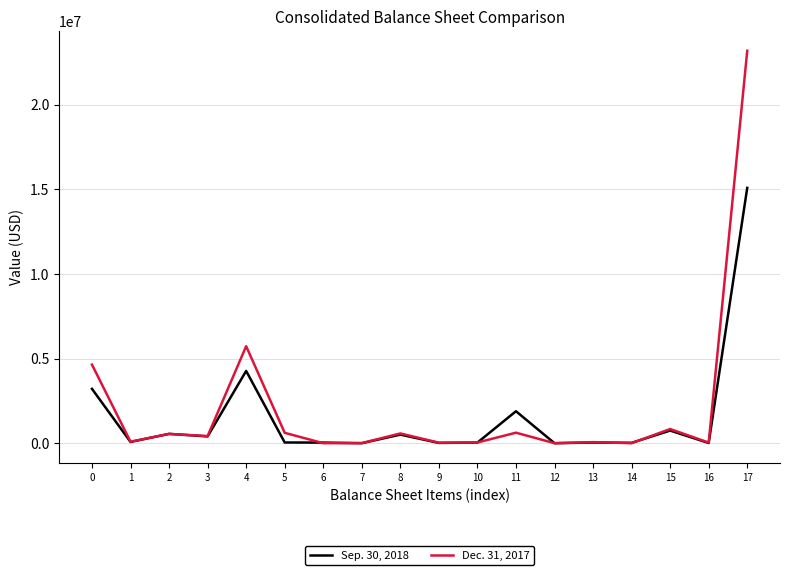

Is the value of Dec. 31, 2017 at 16 greater than the value of Sep. 30, 2018 at 0?

No